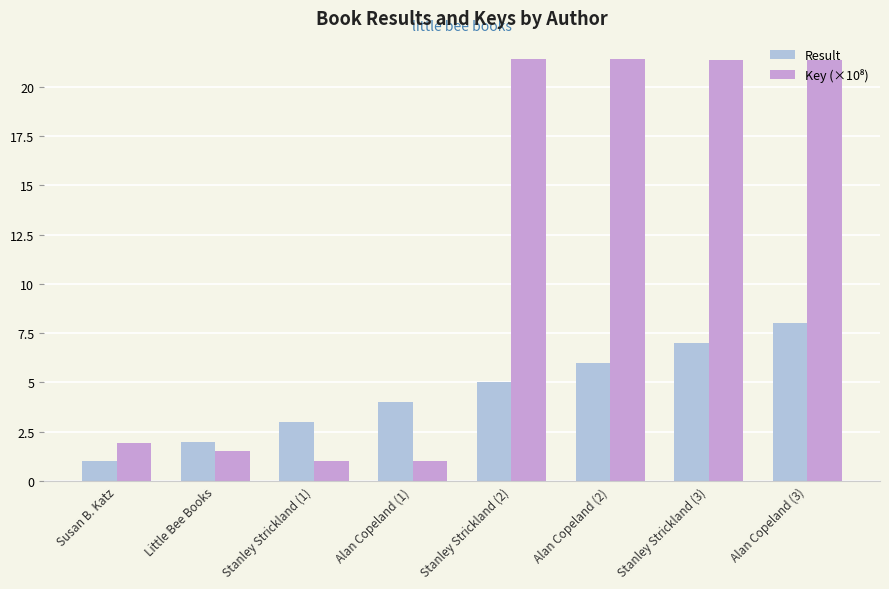

What is the sum of the Result values at Susan B. Katz and Alan Copeland (1)?

5.0